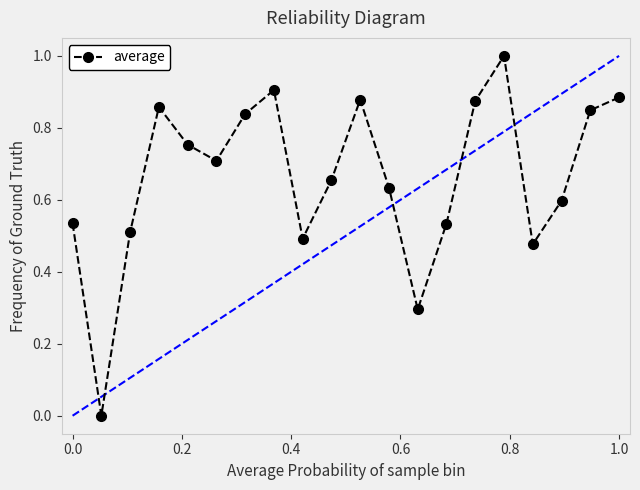

How many lines are shown in the chart?

1